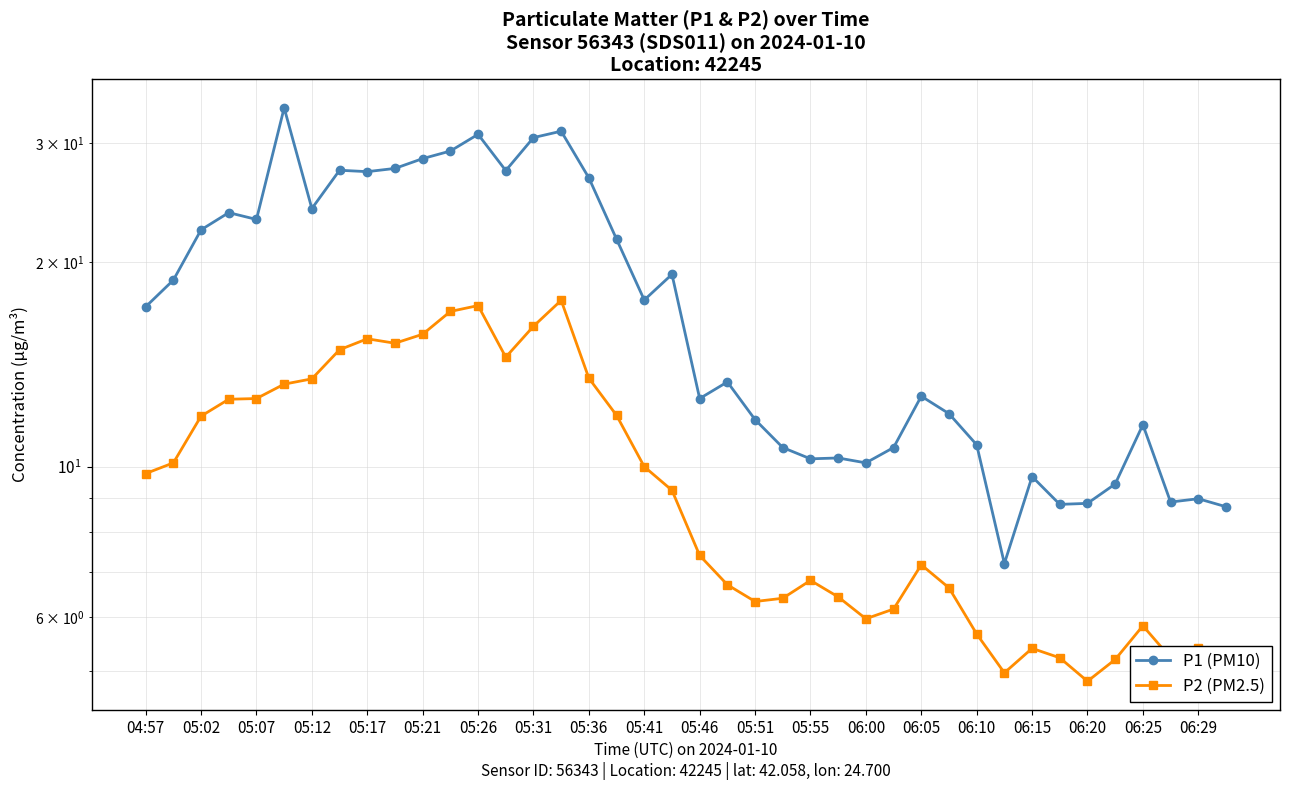

What position from the left is 05:31?

15